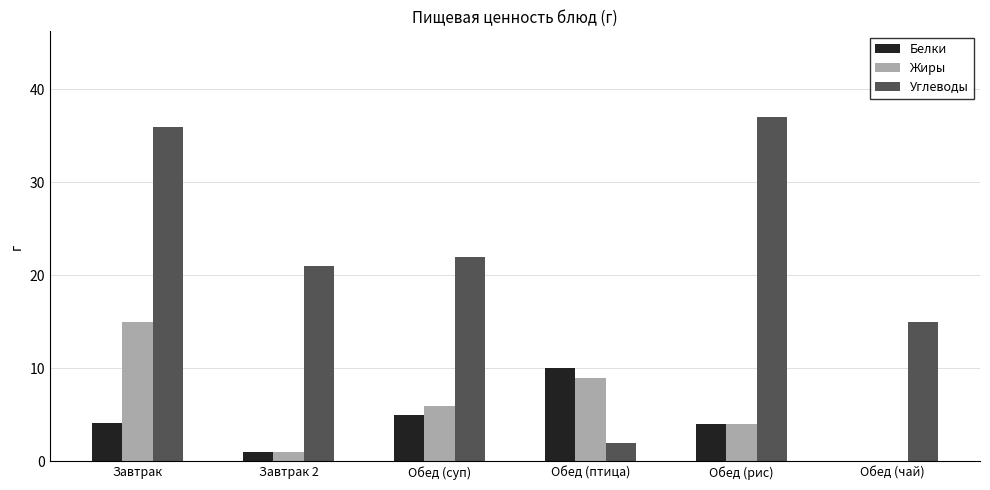

Which series has the widest spread of values?

Углеводы